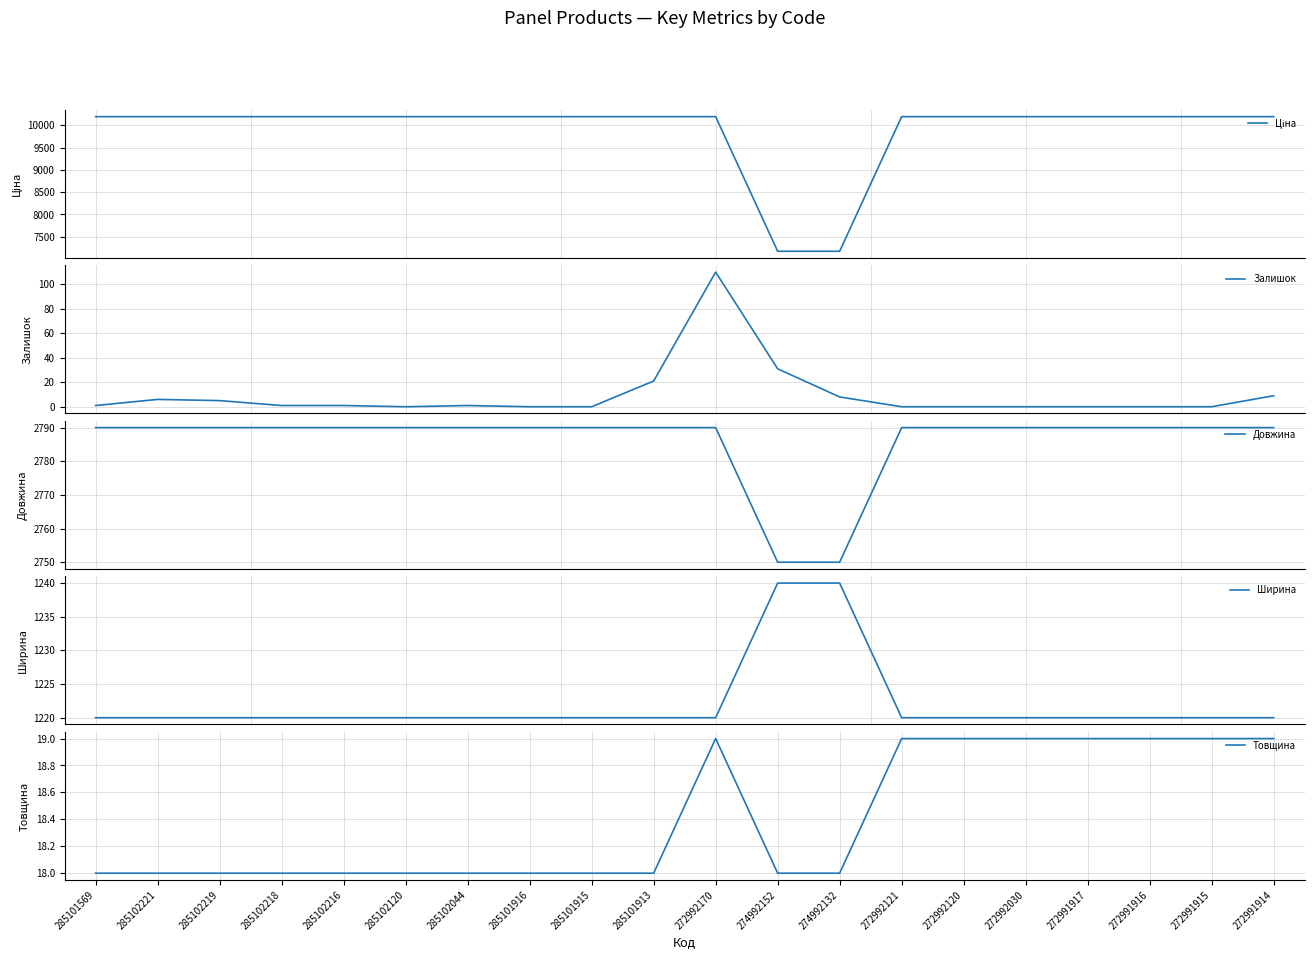

What are all the series names shown in the legend?

Ціна, Залишок, Довжина, Ширина, Товщина